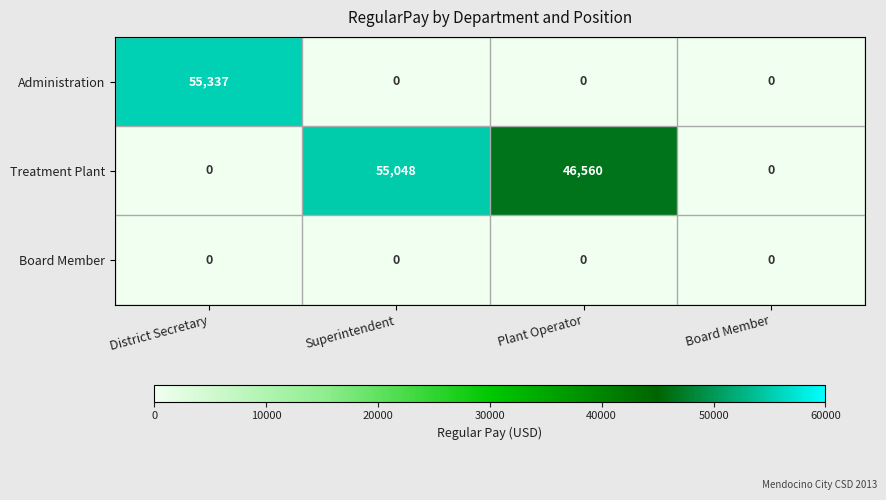

List the series in order of their overall mean, lowest first.

Board Member, Administration, Treatment Plant